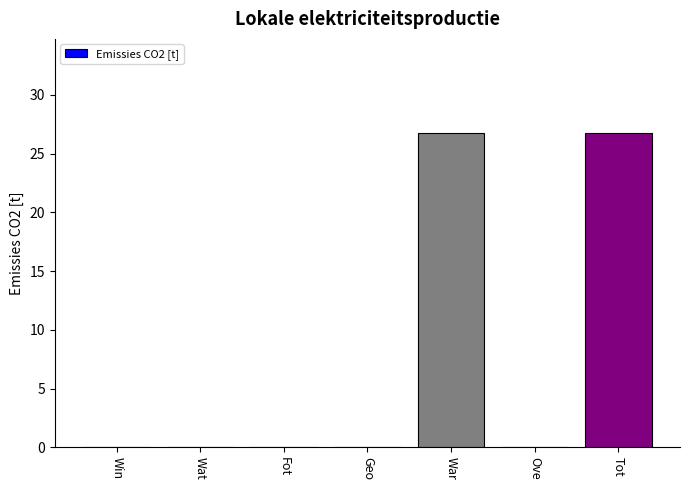

What is the sum of all values?

53.5